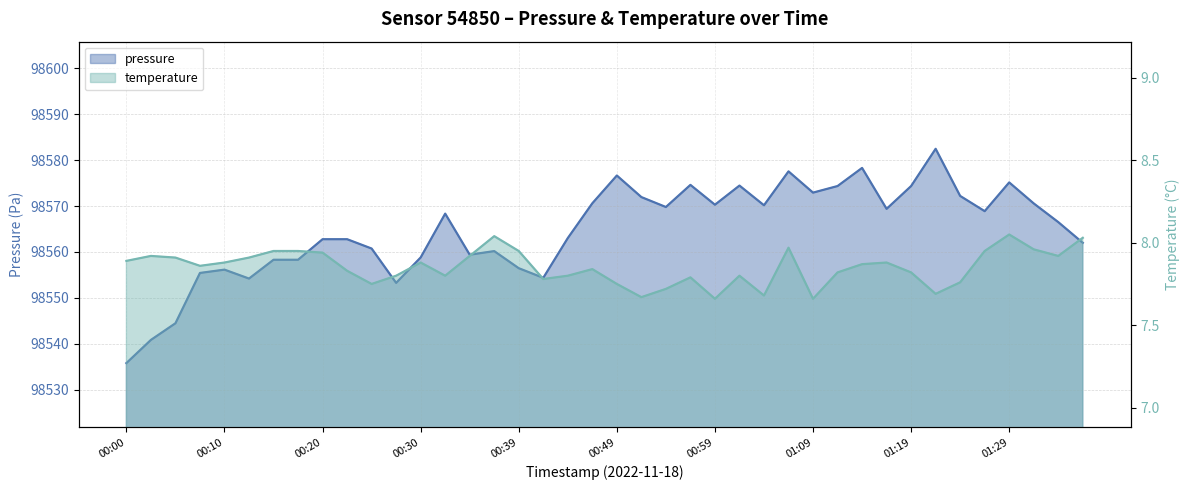

True or false: pressure has more than 0 points higher than both neighbors.

True